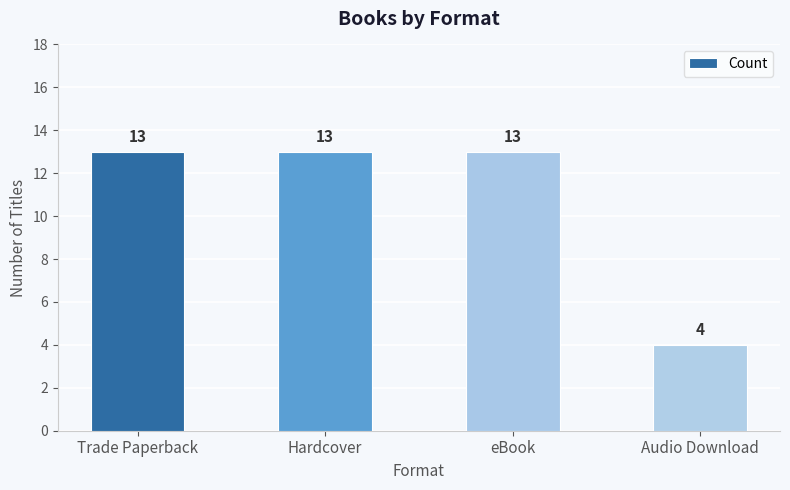

What is the ratio of the value at Trade Paperback to the value at Hardcover?

1.0